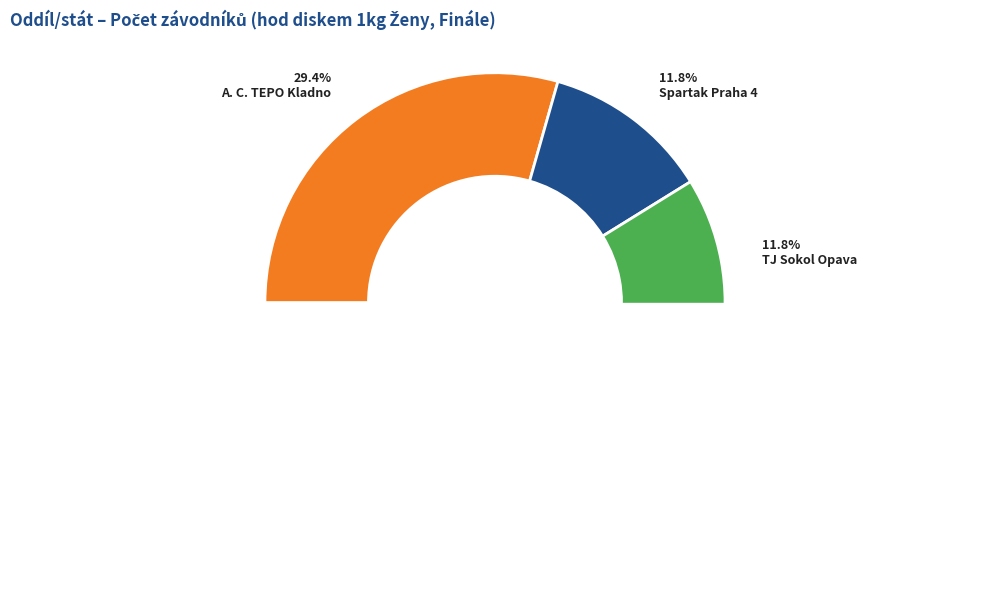

Which category has the smallest portion of the pie?

Spartak Praha 4